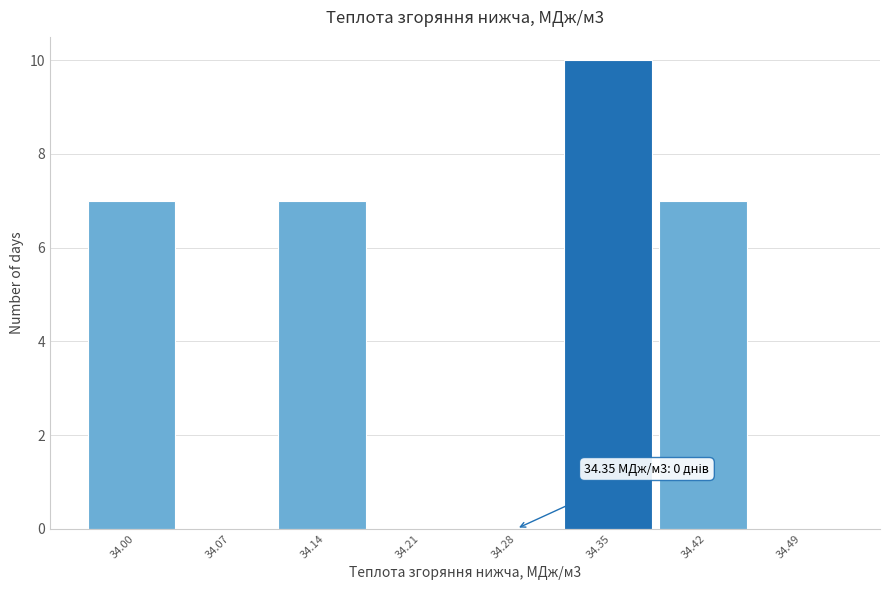

Reading left to right, list all the values displayed in this chart.

34.00=7	34.07=0	34.14=7	34.21=0	34.28=0	34.35=10	34.42=7	34.49=0